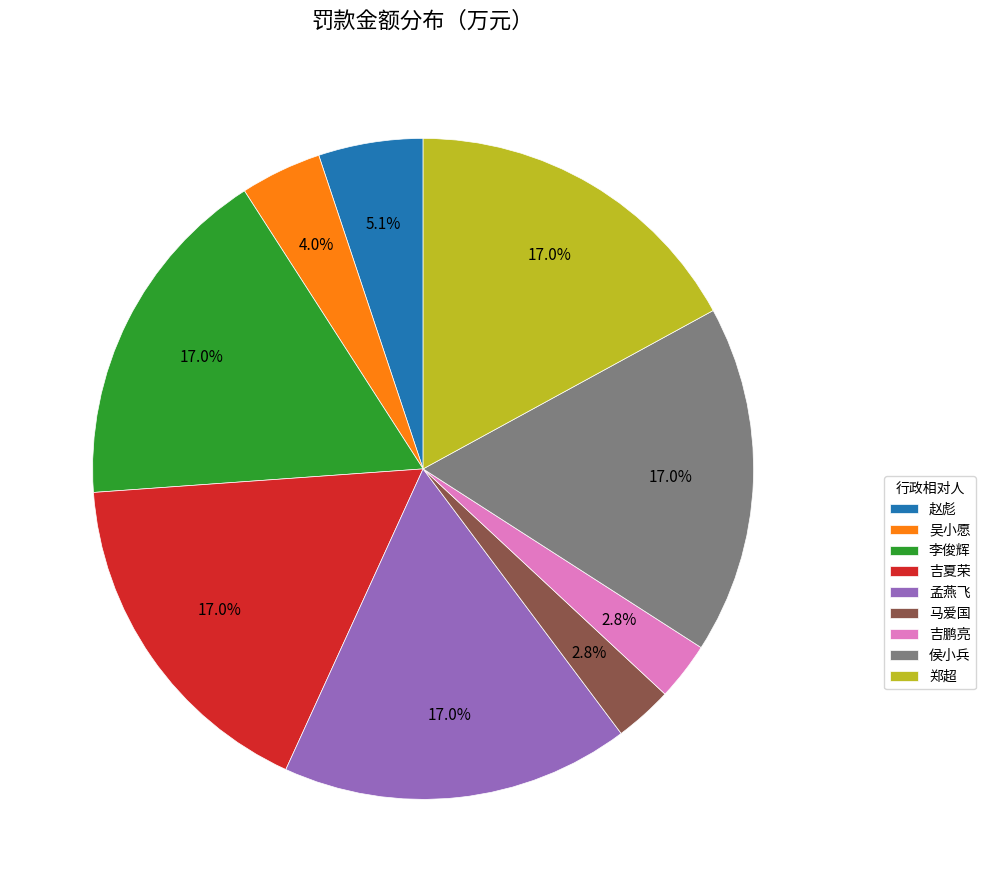

How many slices are in this pie chart?

9